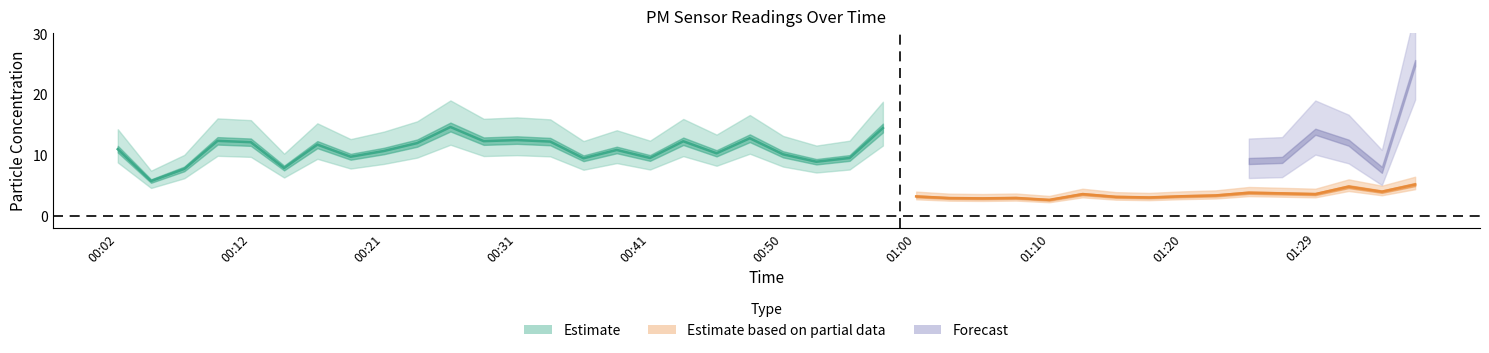

At how many categories does at least one series exceed 20?

1